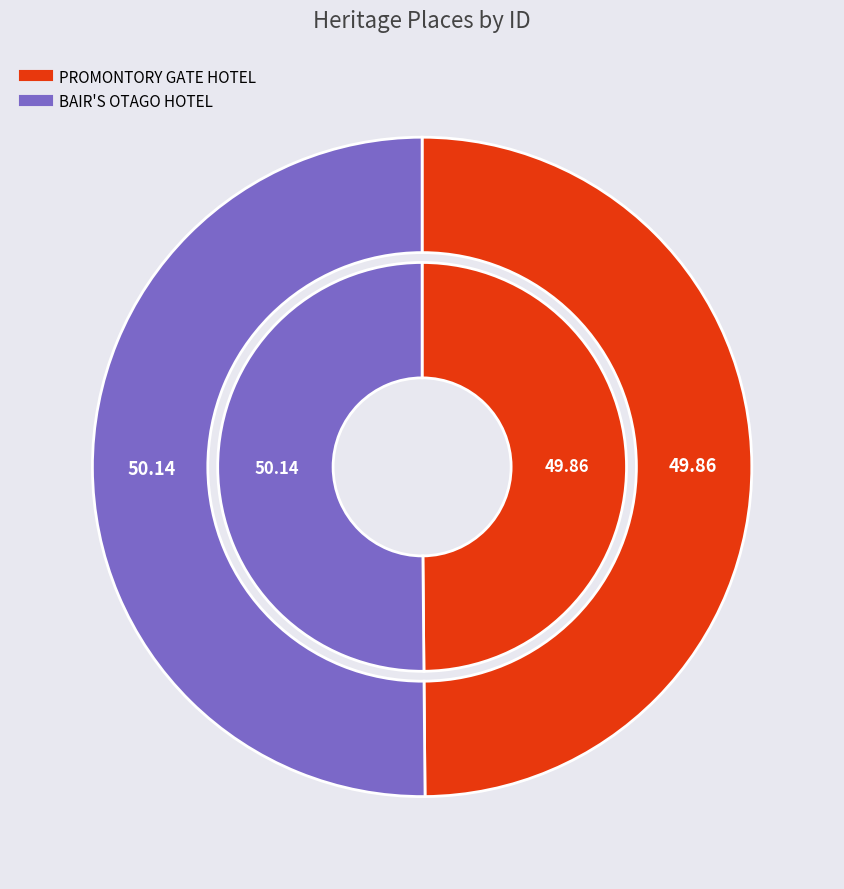

Between PROMONTORY GATE HOTEL and BAIR'S OTAGO HOTEL, which is larger?

BAIR'S OTAGO HOTEL